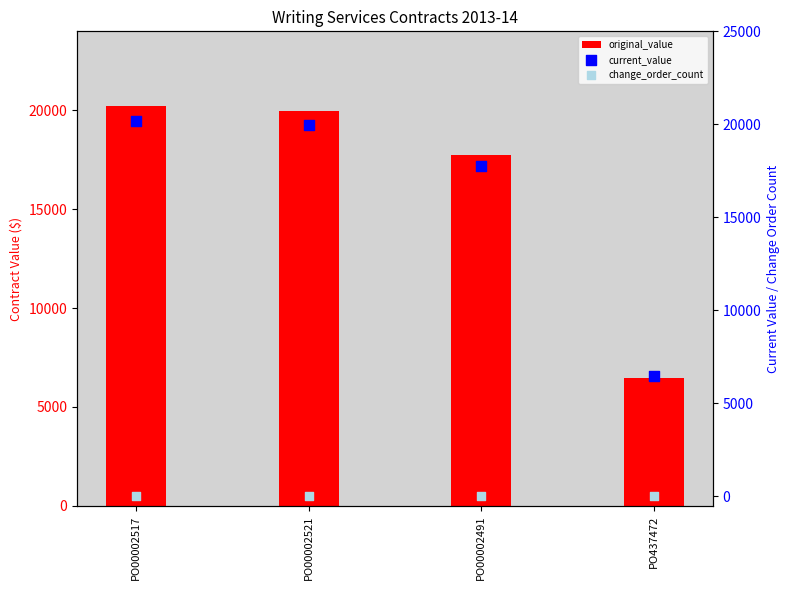

What are all the series names shown in the legend?

original_value, current_value, change_order_count